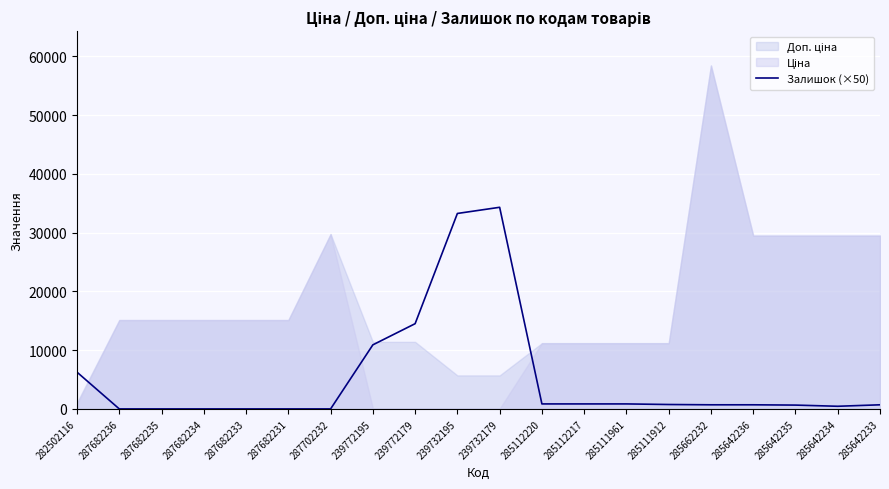

How many points are lower than both their immediate neighbors (excluding endpoints)?

1